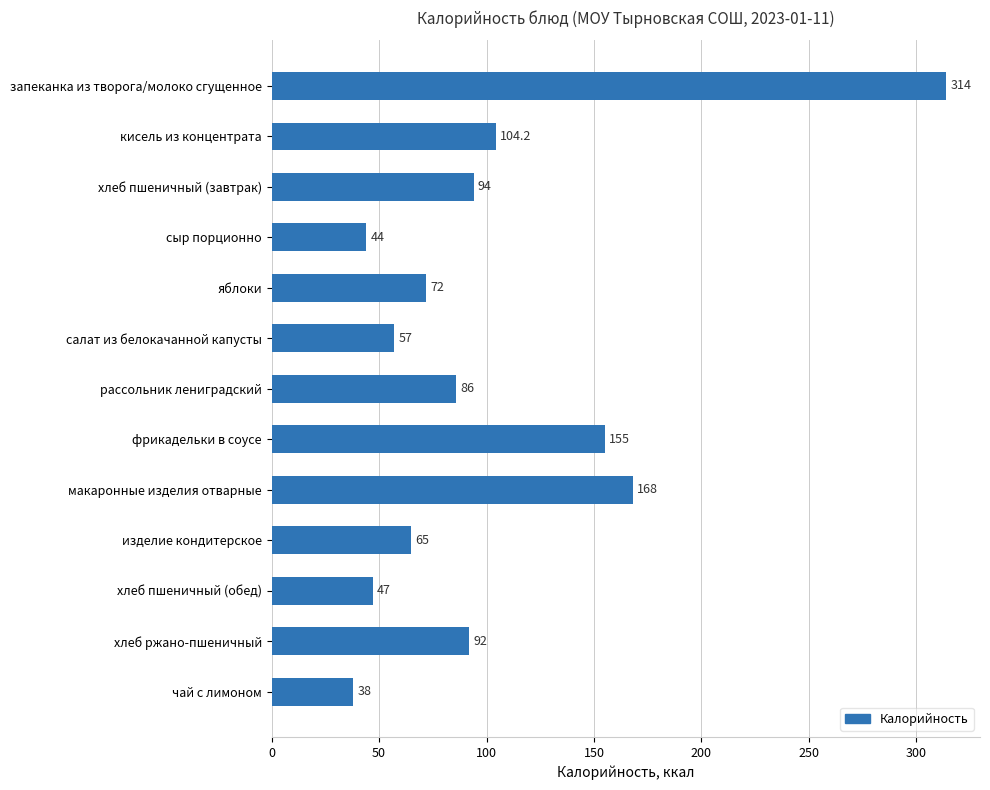

Rank the categories by value from lowest to highest.

чай с лимоном, сыр порционно, хлеб пшеничный (обед), салат из белокачанной капусты, изделие кондитерское, яблоки, рассольник лениградский, хлеб ржано-пшеничный, хлеб пшеничный (завтрак), кисель из концентрата, фрикадельки в соусе, макаронные изделия отварные, запеканка из творога/молоко сгущенное